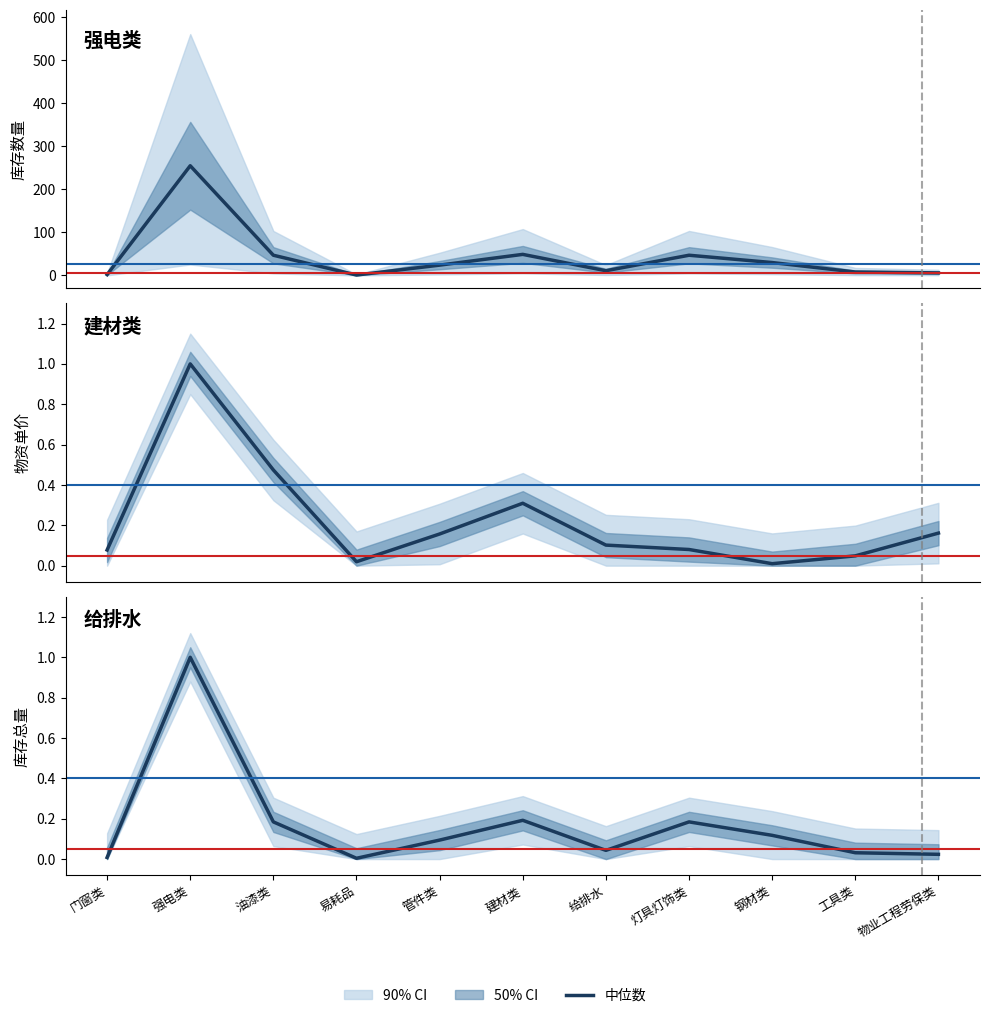

List the labels in order of 库存数量(强电类主导) value, smallest first.

易耗品, 门窗类, 物业工程劳保类, 工具类, 给排水, 管件类, 钢材类, 油漆类, 灯具灯饰类, 建材类, 强电类